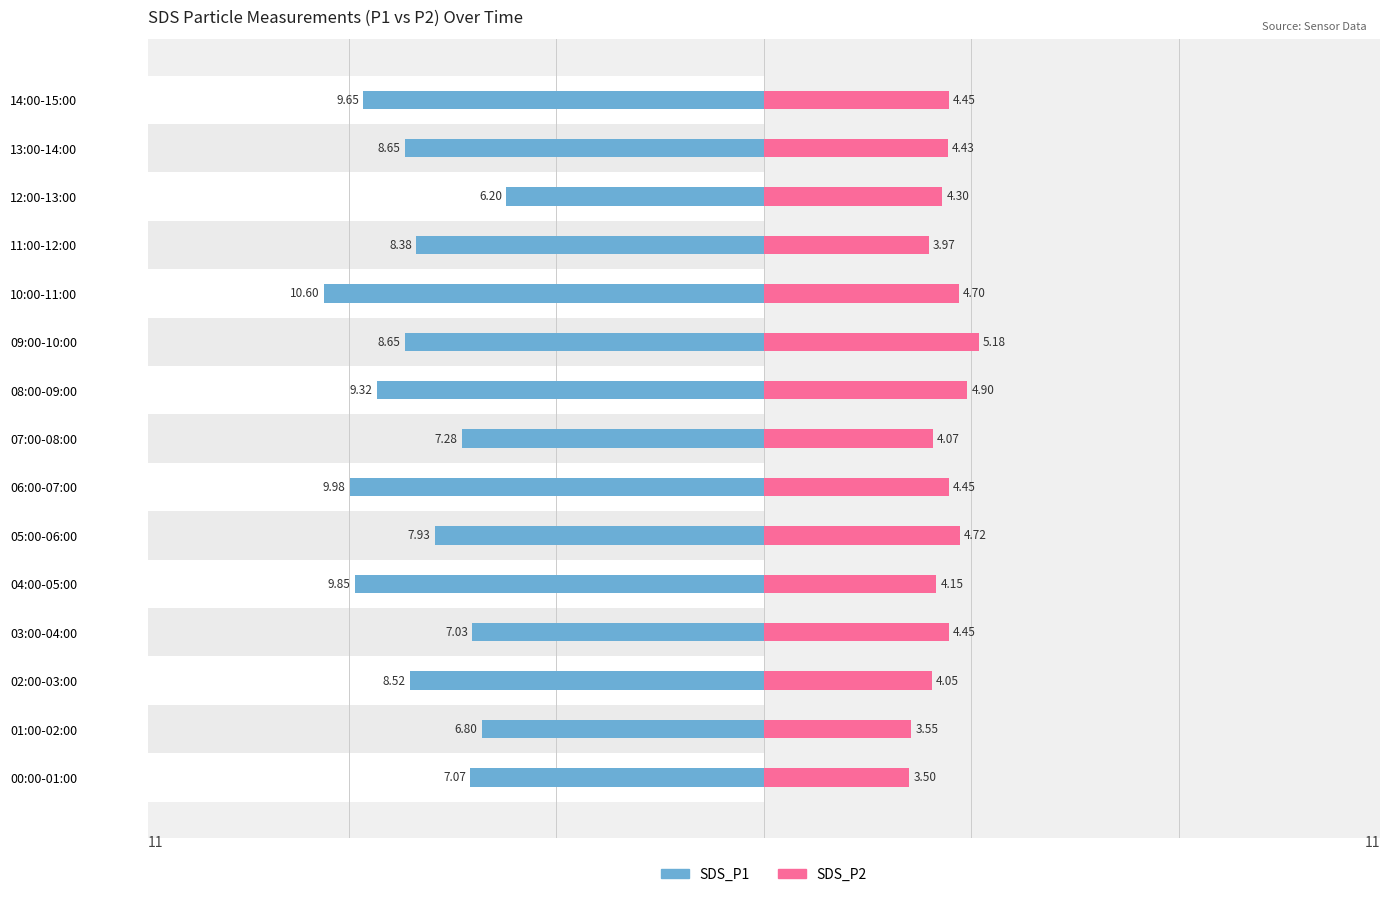

What is the sum of all SDS_P2 values?

64.9